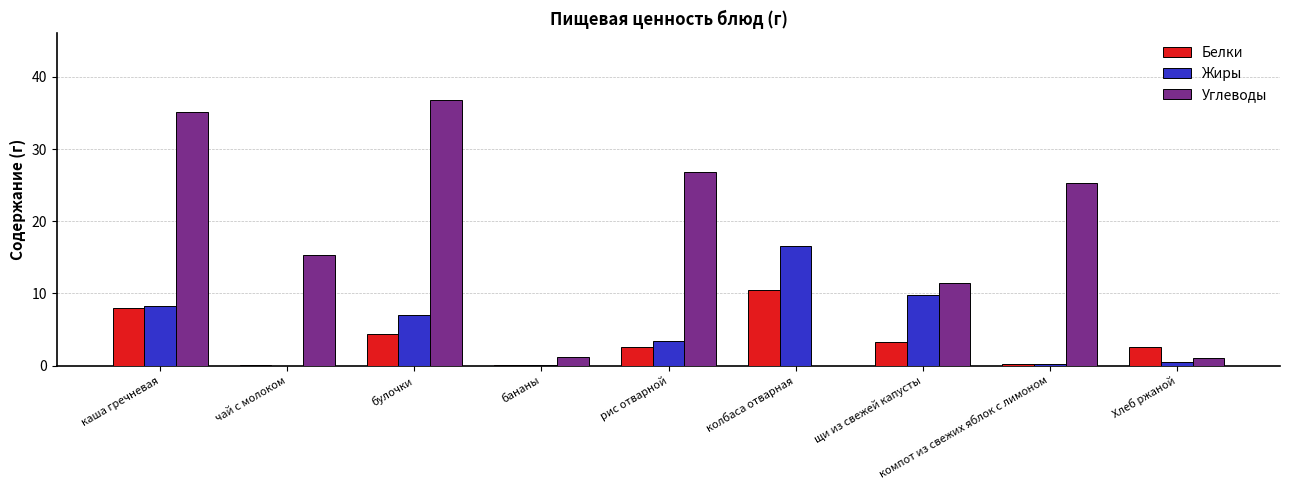

At which label does Белки first exceed 2?

каша гречневая